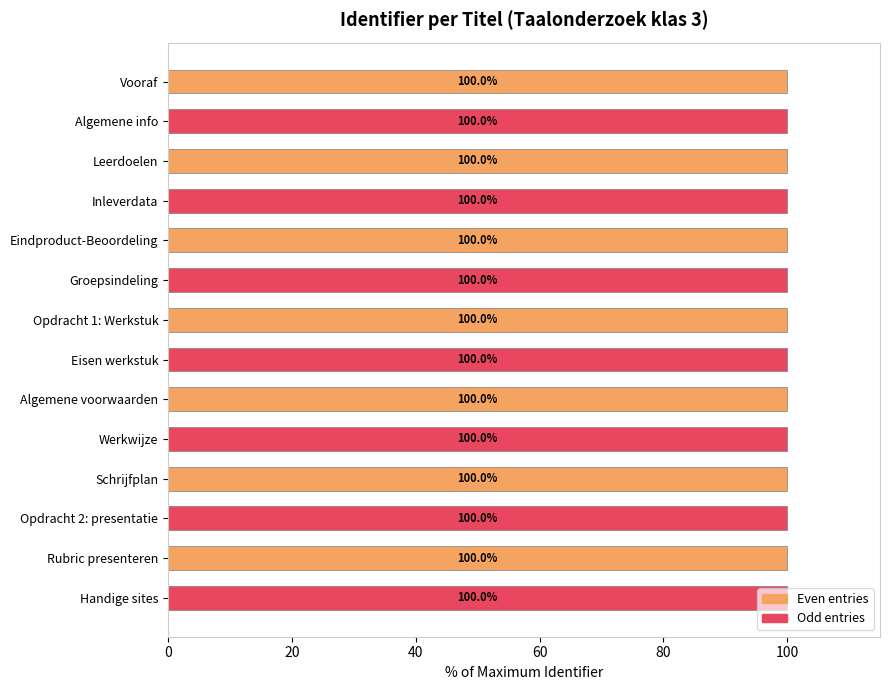

What is the ratio of the value at Vooraf to the value at Inleverdata?

1.0